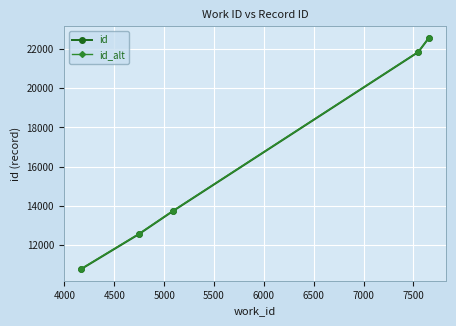

Which series has the widest spread of values?

id